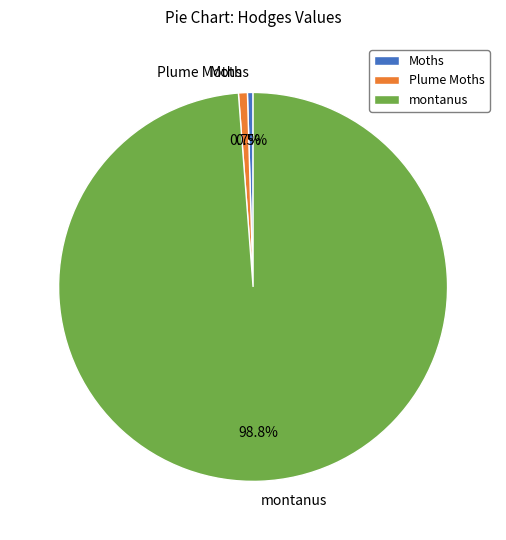

The Plume Moths slice represents 1% of the pie. True or false?

True